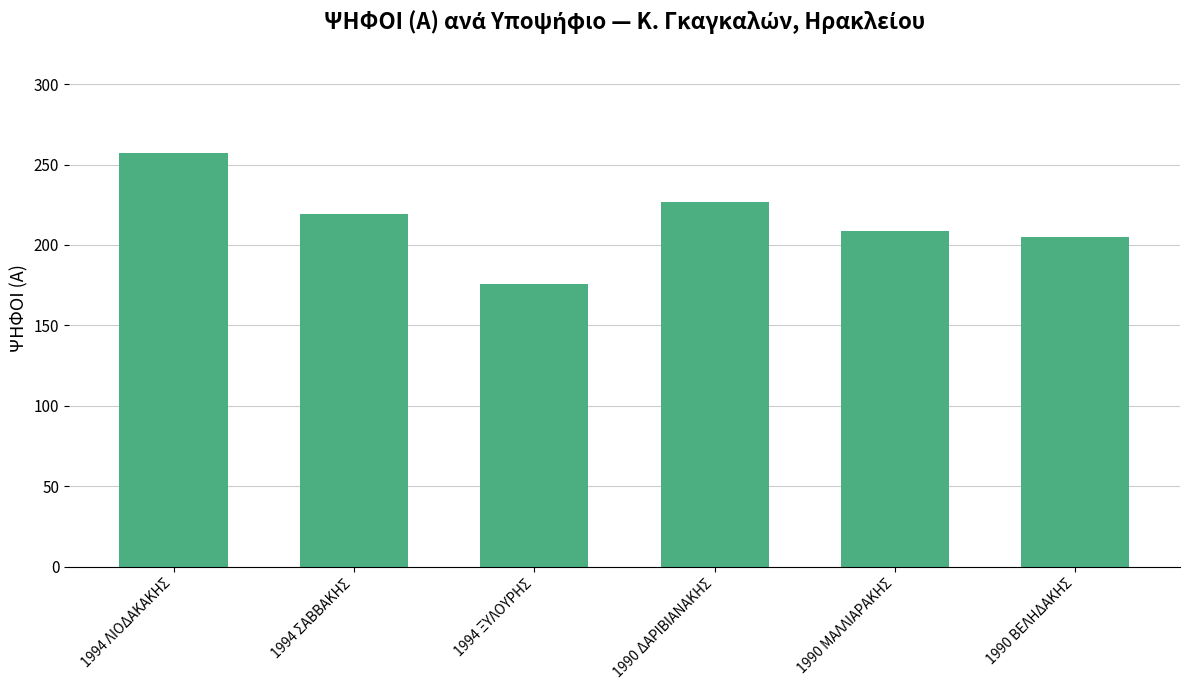

Which label corresponds to the largest value in the chart?

1994 ΛΙΟΔΑΚΑΚΗΣ